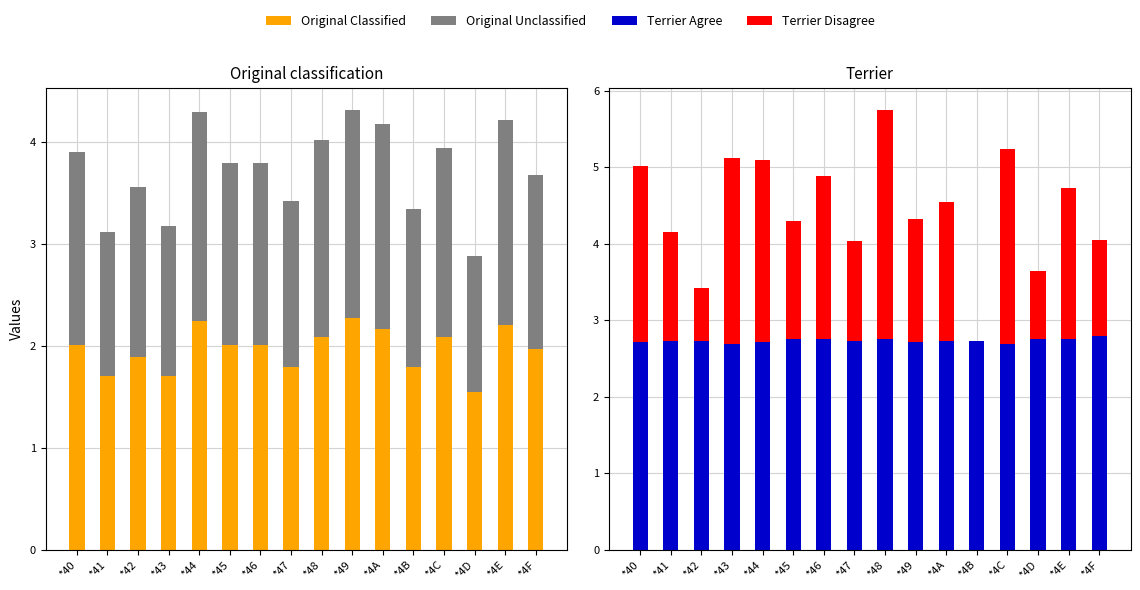

What is the sum of the Terrier Agree values at *46 and *4A?

5.5